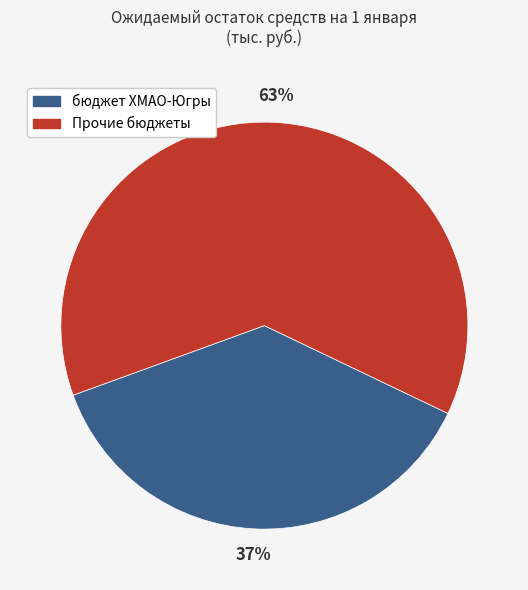

True or false: бюджет ХМАО-Югры accounts for 37% of the total.

True